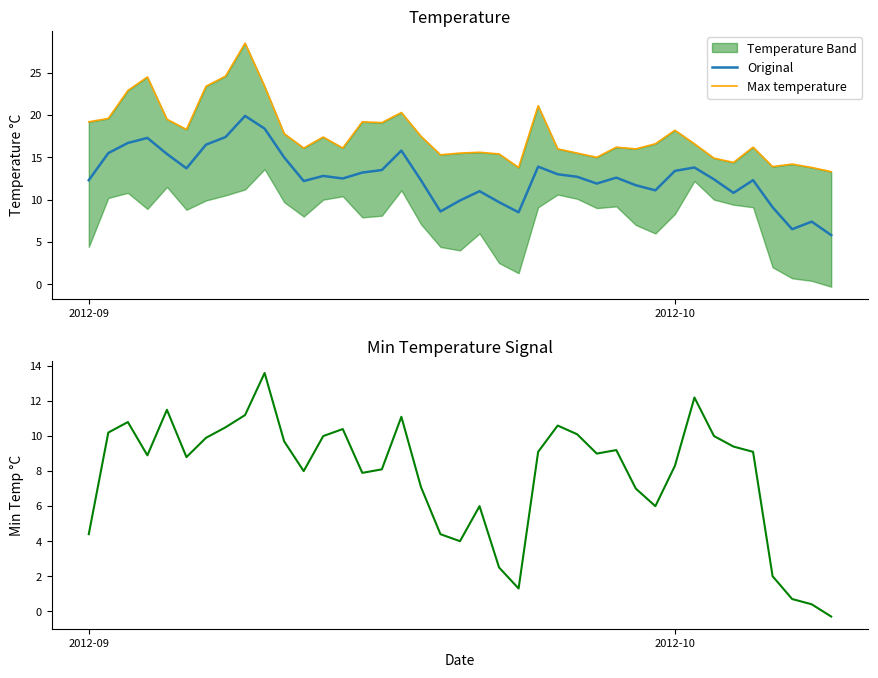

Which series has the largest total across all categories?

Max temperature